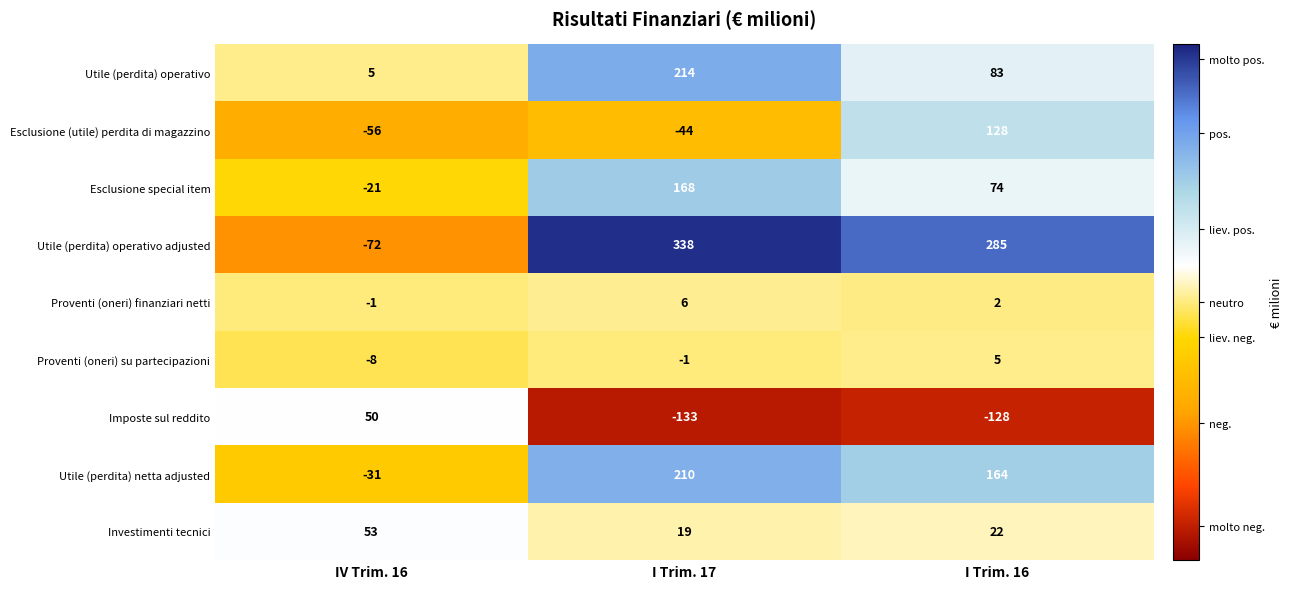

At which label is Esclusione special item closest to 73?

I Trim. 16